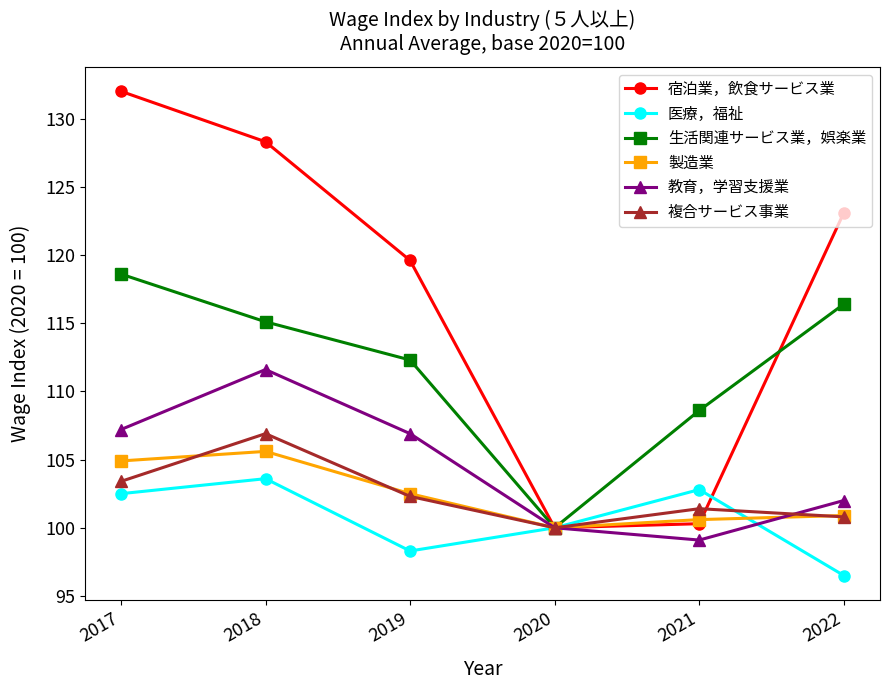

Does the chart display data point markers on the line(s)?

Yes